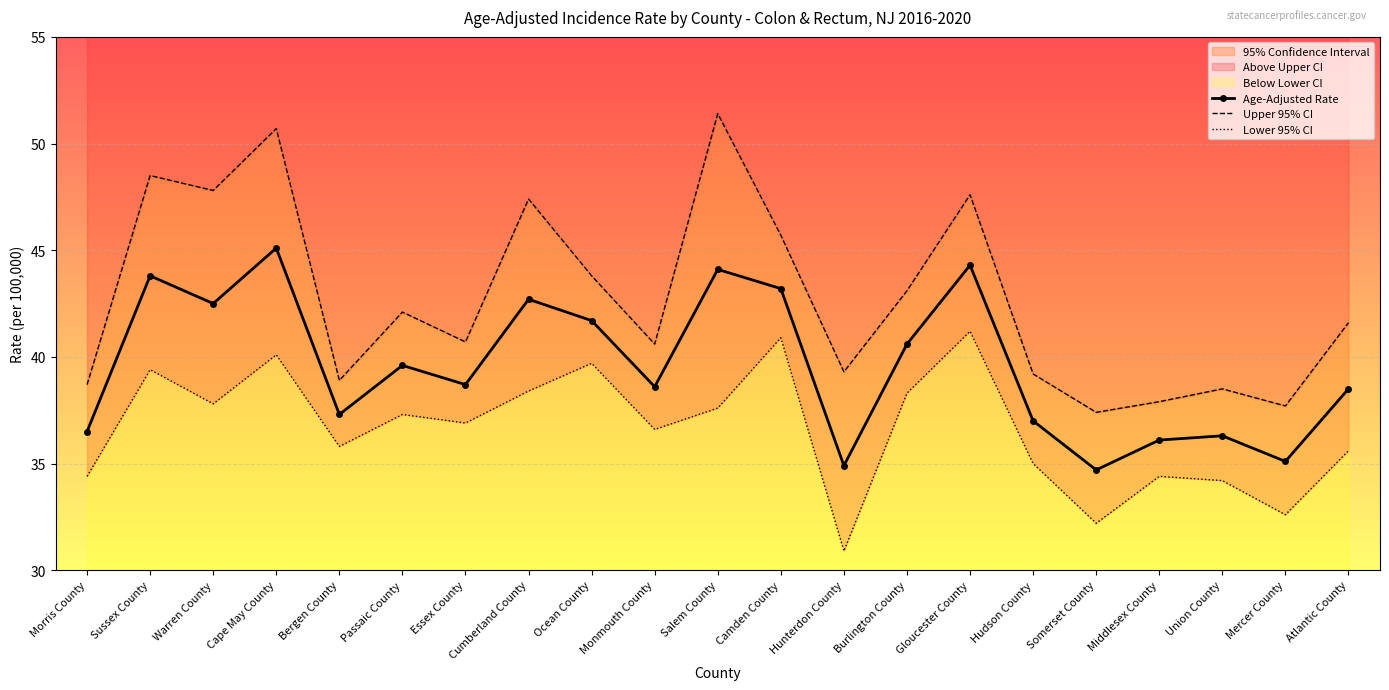

Between Morris County and Cape May County, which is larger?

Cape May County